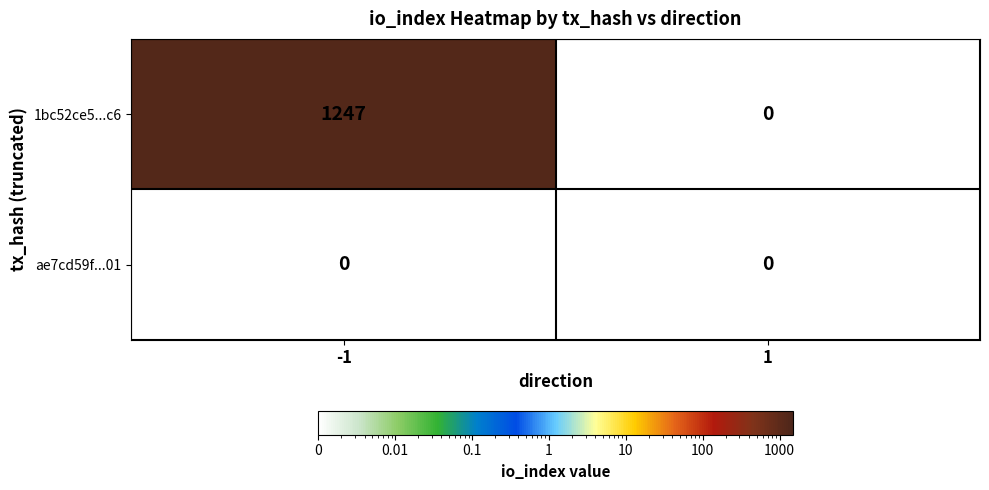

What is the sum of the 1bc52ce5...c6 values at 1 and -1?

1247